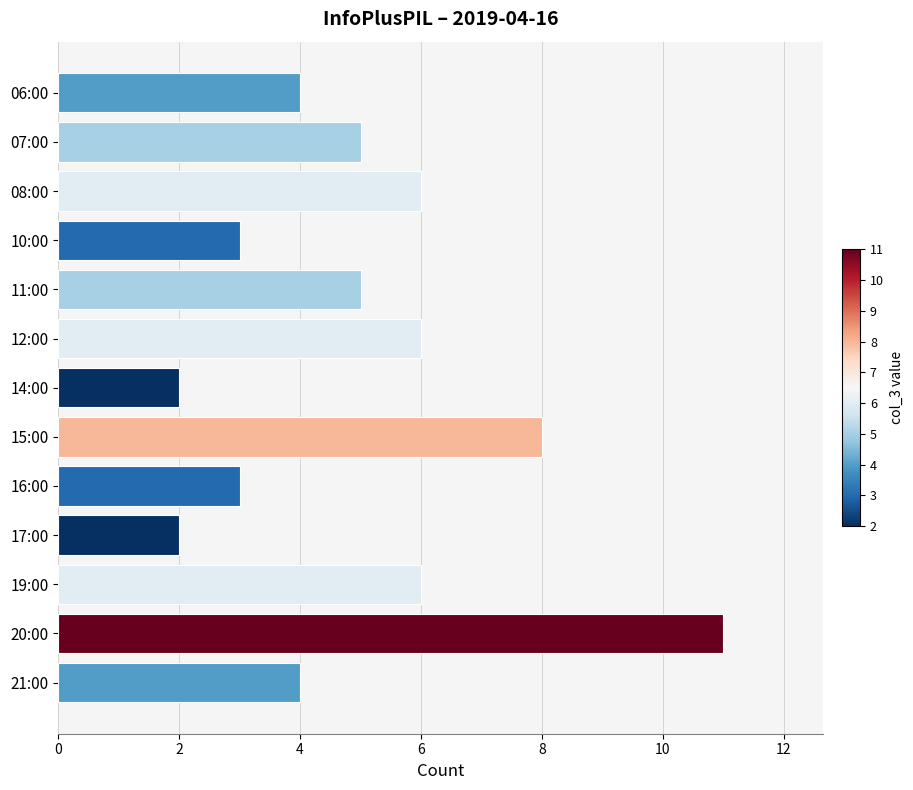

What is the difference between the maximum and second lowest values?

9